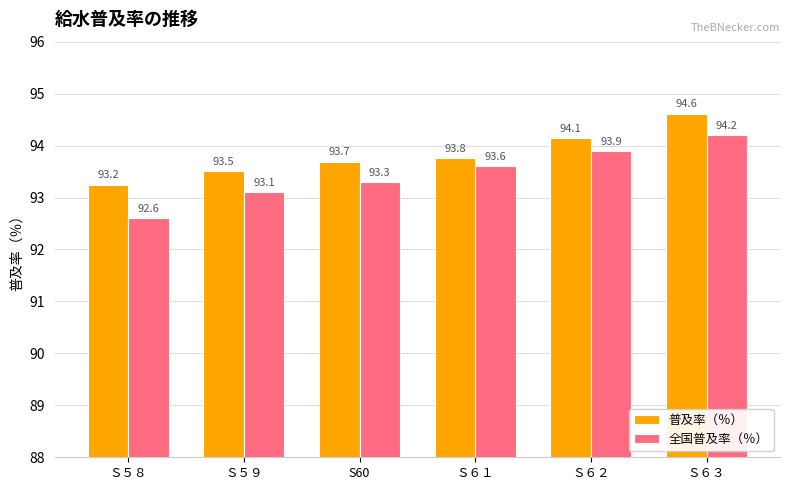

What is the label of the 5th bar from the right?

Ｓ５９